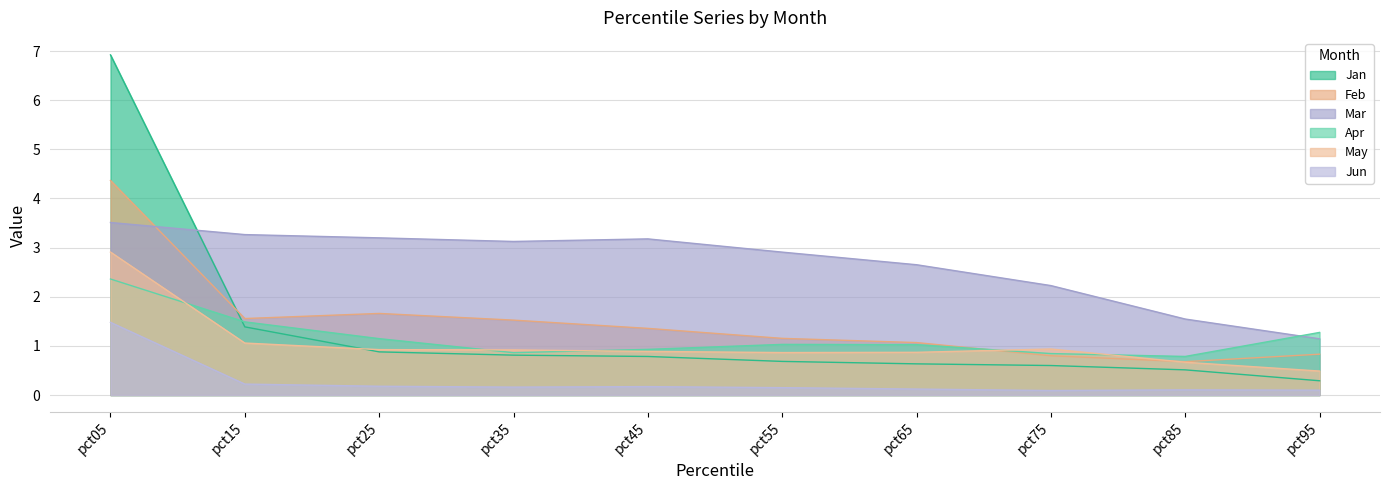

What is the sum of all Jun values?

2.8